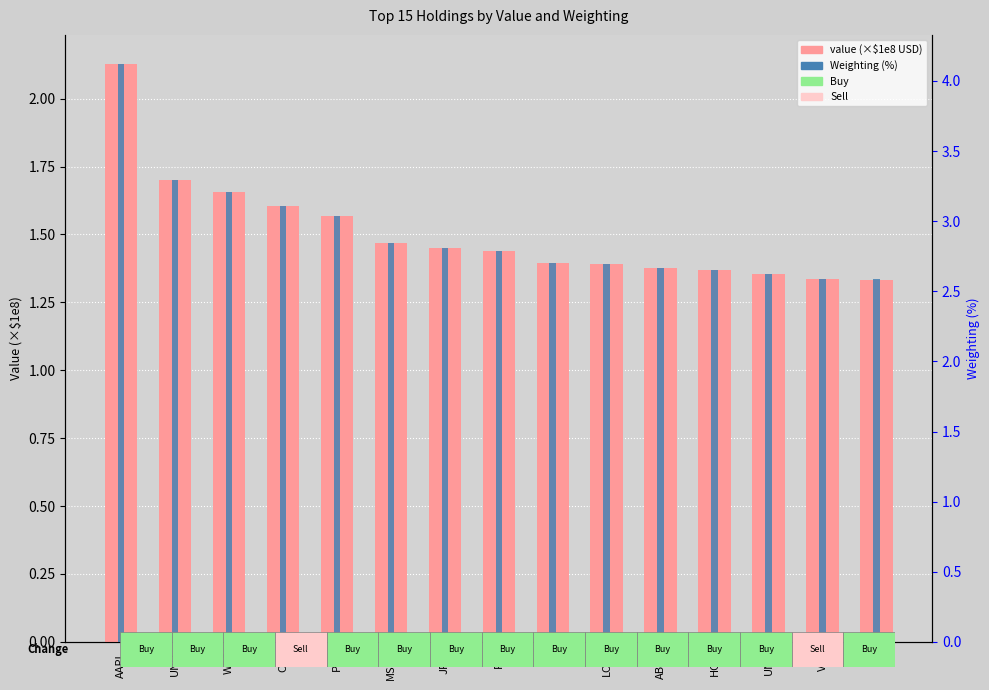

What is the difference between the maximum and minimum values in the Weighting (%) series?

1.5